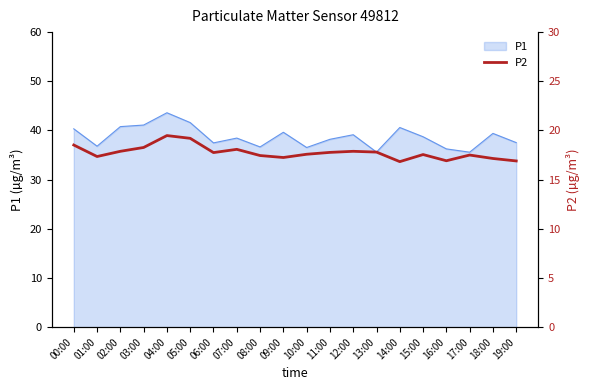

What is the difference between the values at 00:00 and 02:00?

0.6